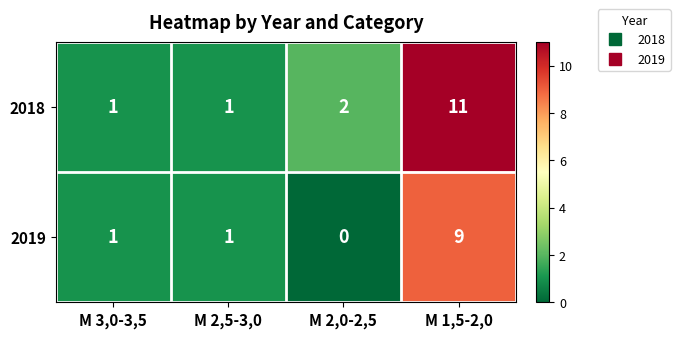

The 2019 series shows 2 at M 2,5-3,0. True or false?

False